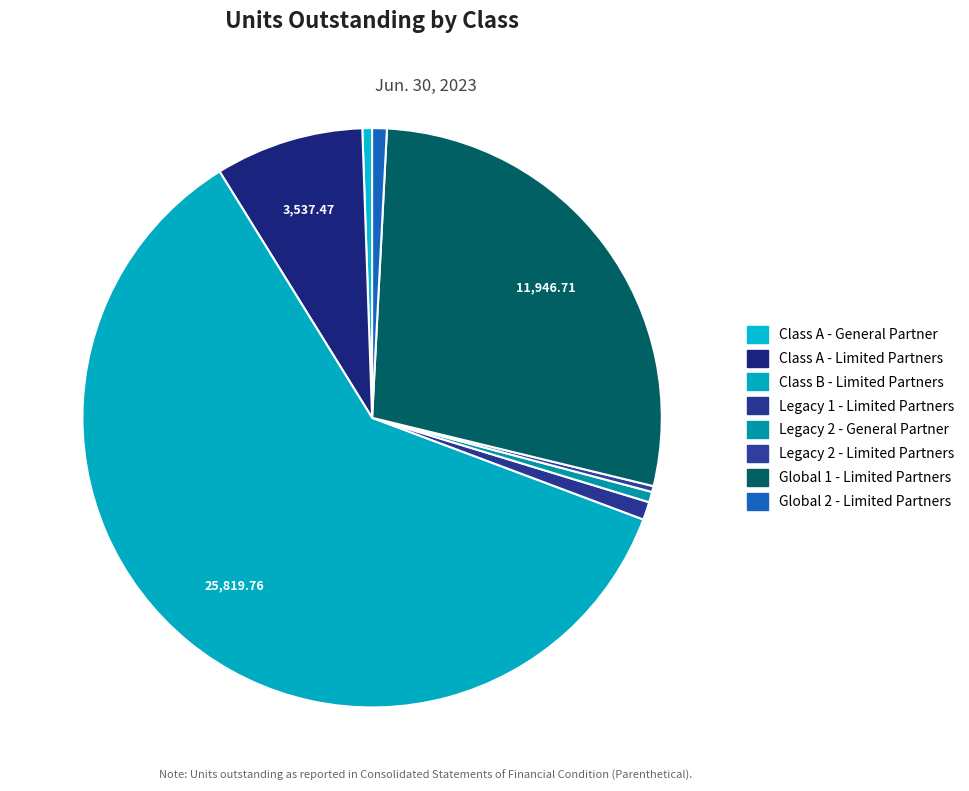

Does Legacy 2 - General Partner represent more than half of the total?

No